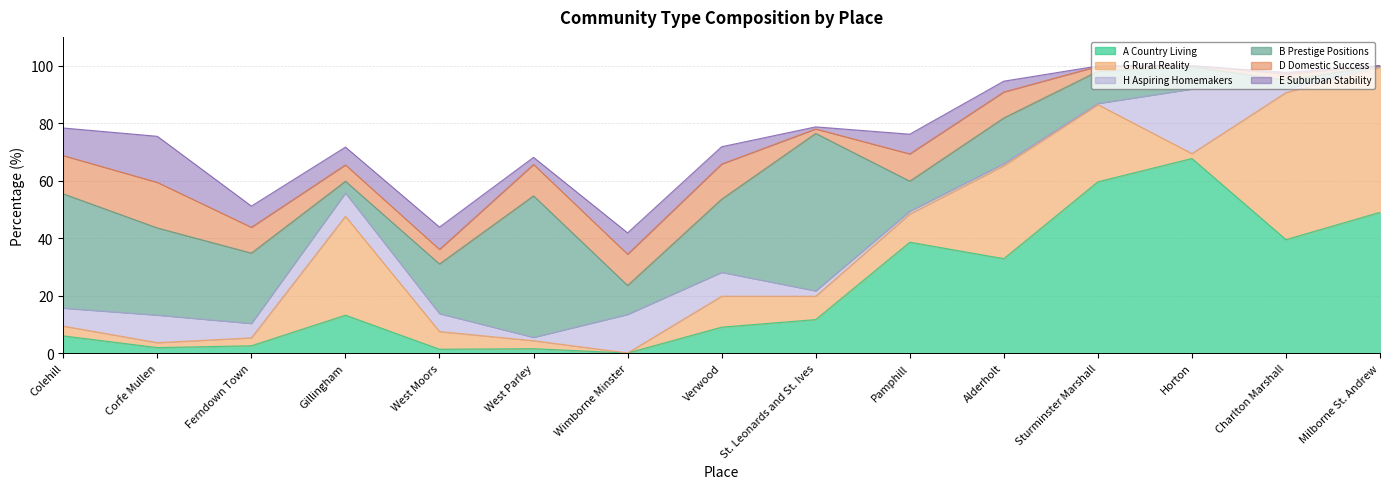

After their last crossing, which series has the higher values: H Aspiring Homemakers or A Country Living?

A Country Living